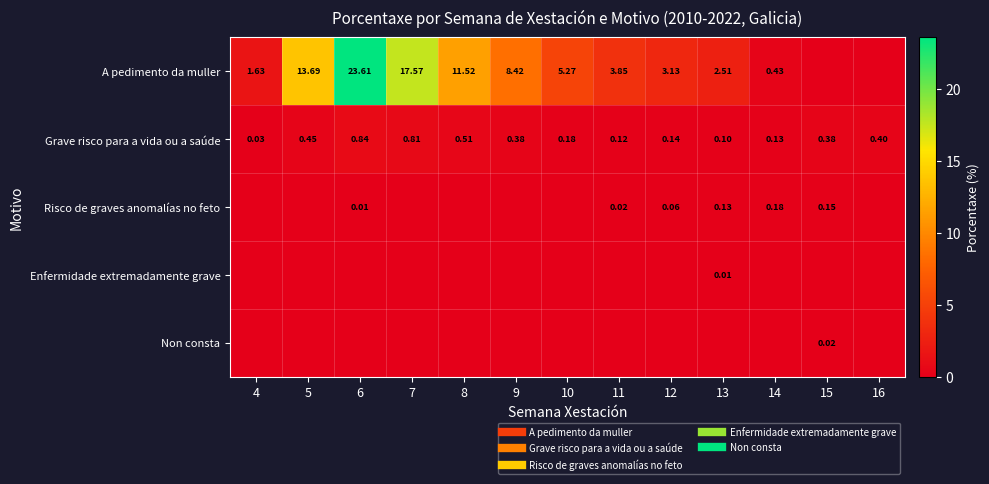

Count the Enfermidade extremadamente grave values in the range 0 to 1.

13